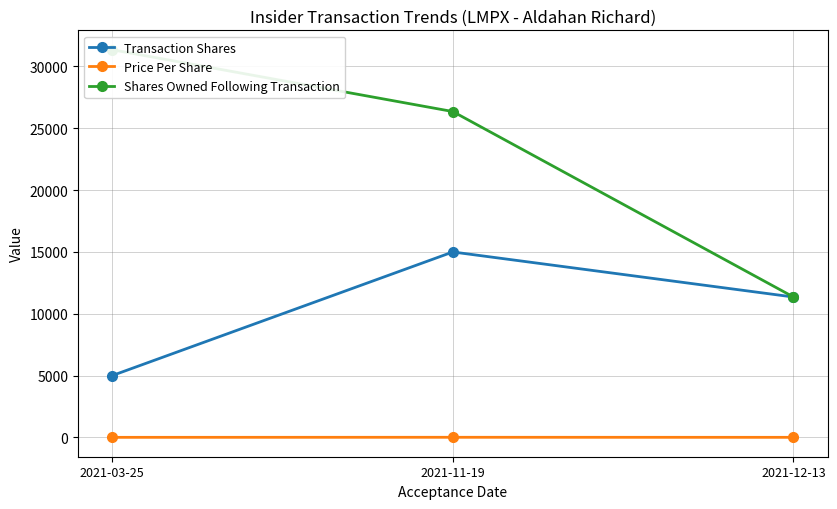

What is the maximum value shown in the chart?

31357.0